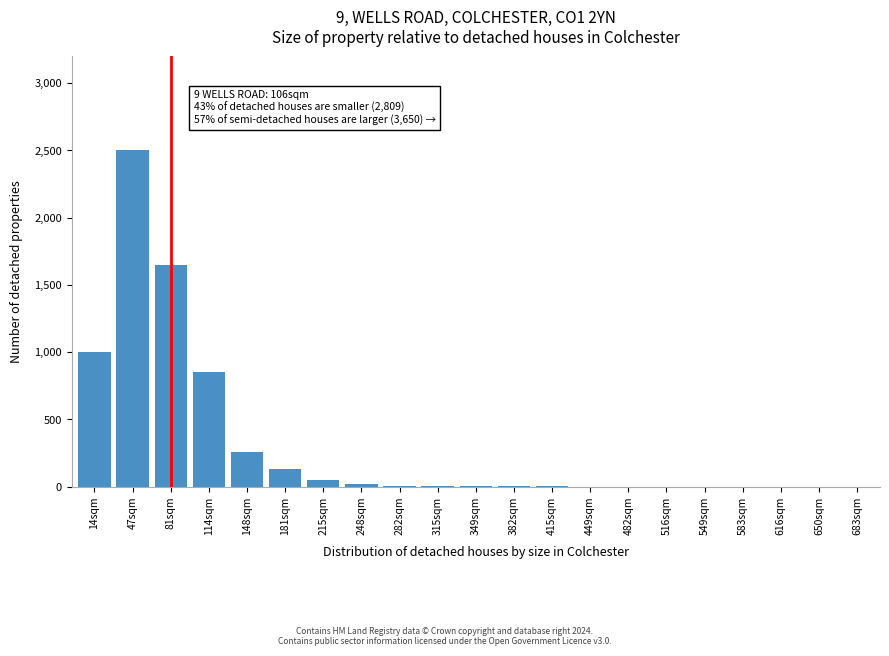

Between 148sqm and 583sqm, which is larger?

148sqm